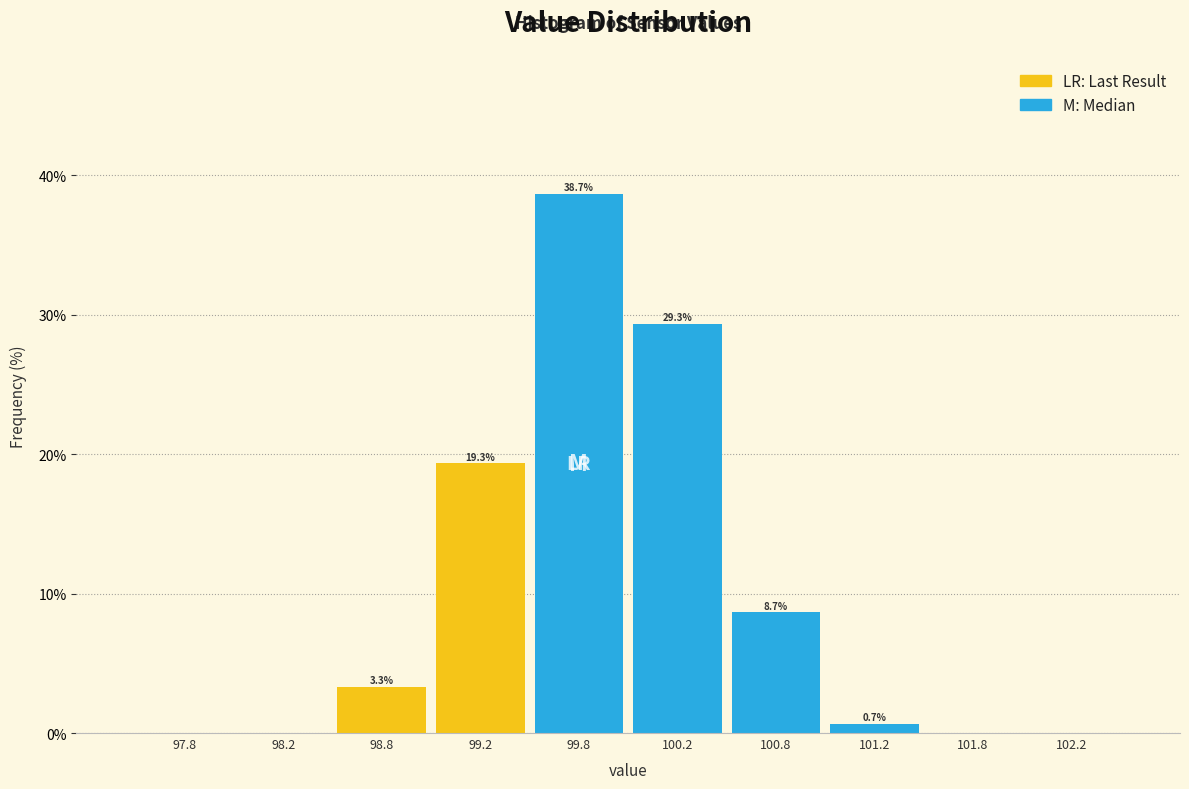

Over which range of the x-axis is the bar tallest?

99.5 to 100.0